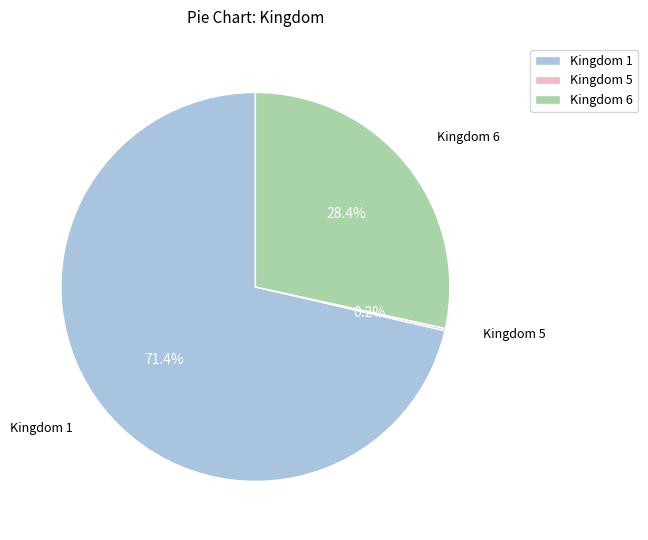

Approximately how many times larger is the value at Kingdom 6 compared to Kingdom 1?

0.4